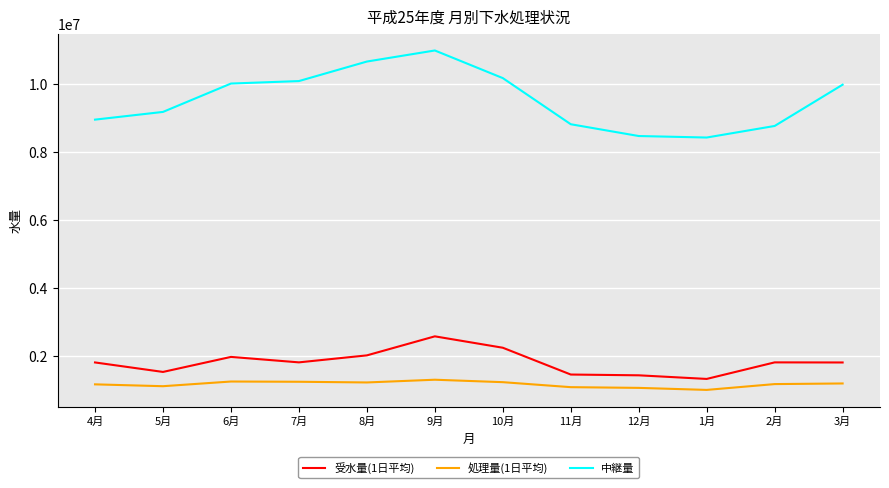

Which series changed the most between 5月 and 10月?

中継量